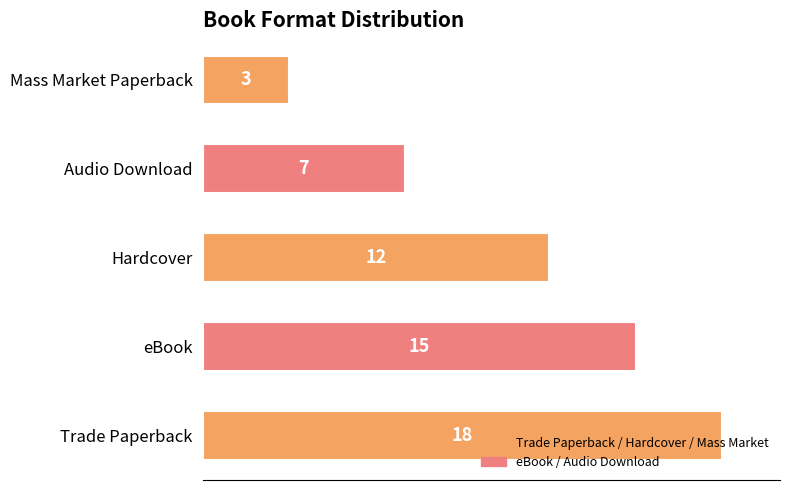

Are the bars horizontal?

Yes